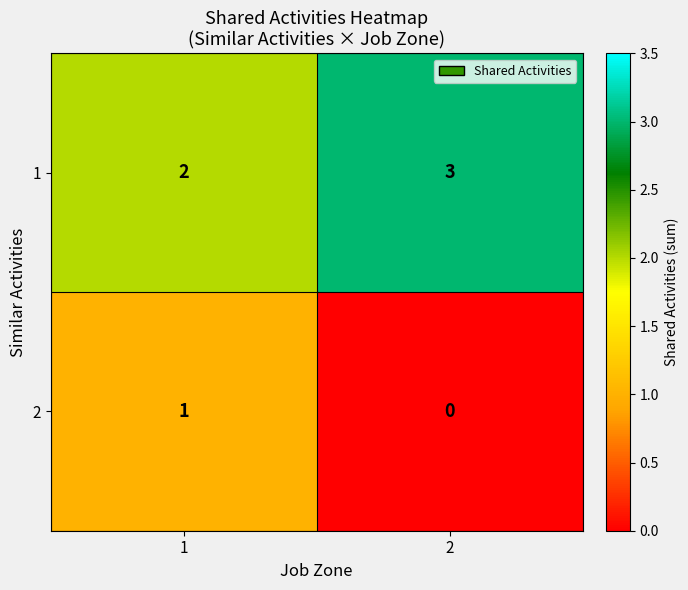

The 2 series shows 1 at 2. True or false?

False